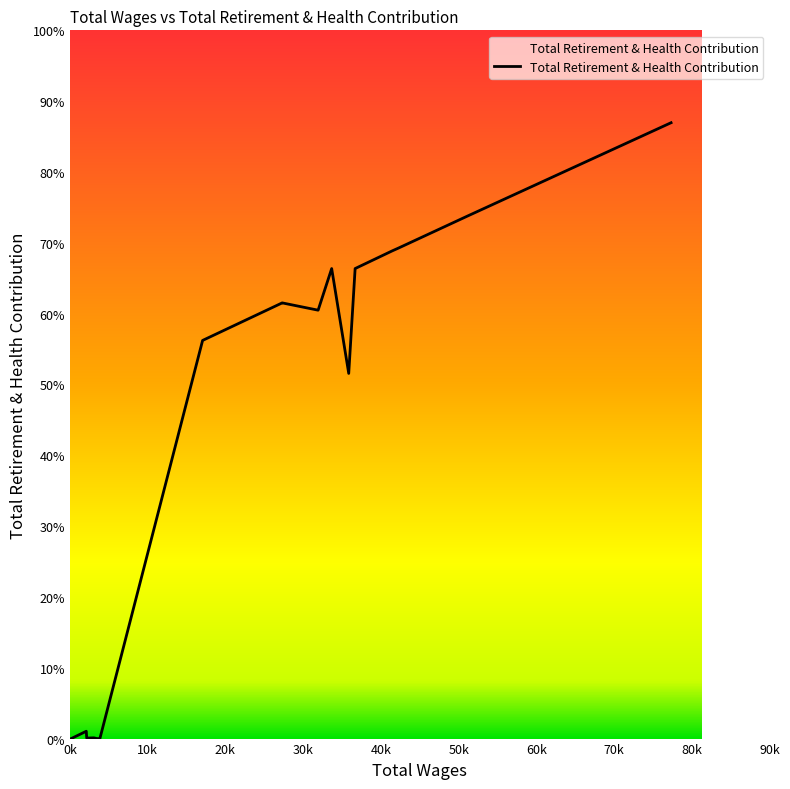

How many interior local valleys (lower than both neighbors) does the data have?

3